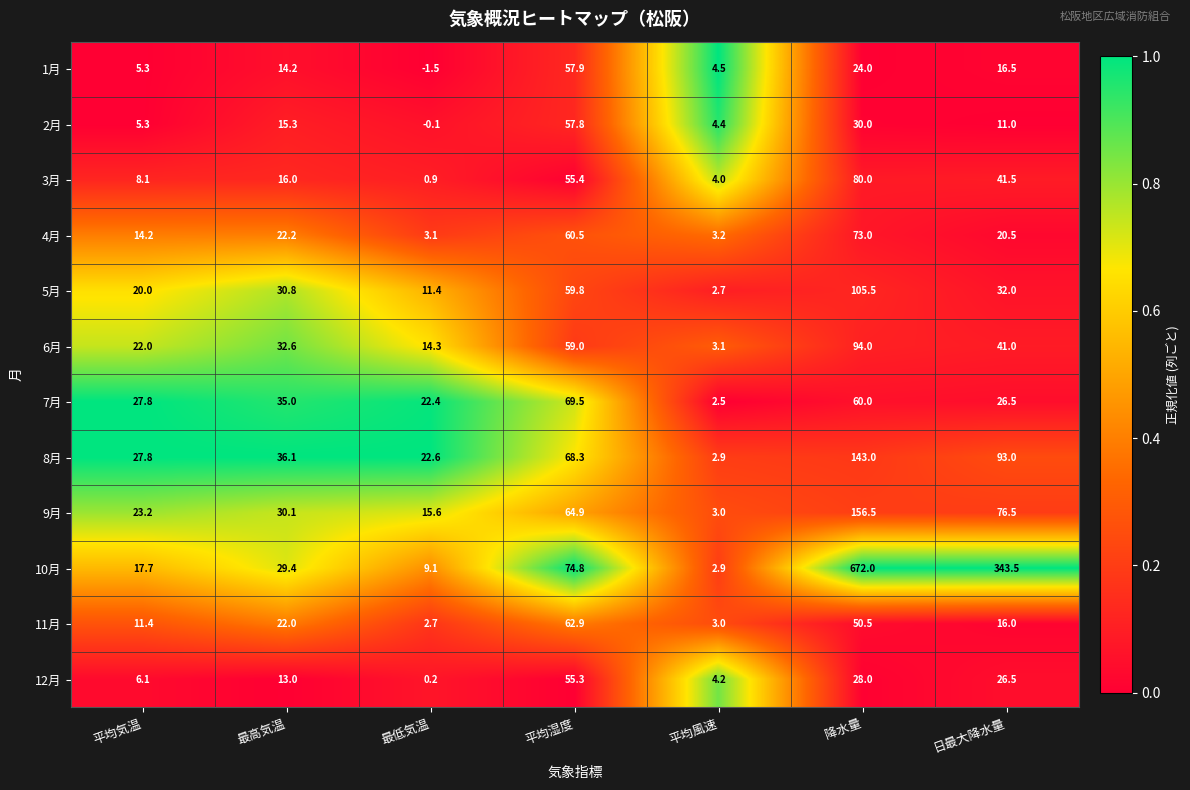

Count the number of data series in this chart.

12